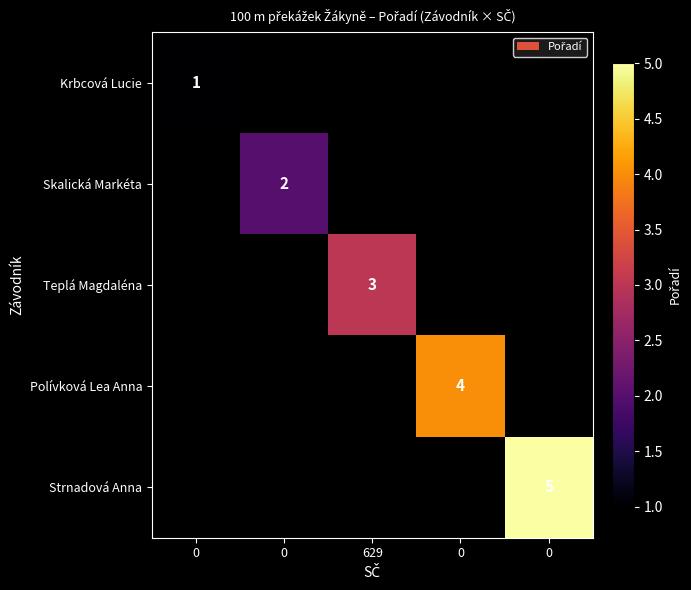

List the series in order of their overall mean, lowest first.

Krbcová Lucie, Skalická Markéta, Teplá Magdaléna, Polívková Lea Anna, Strnadová Anna